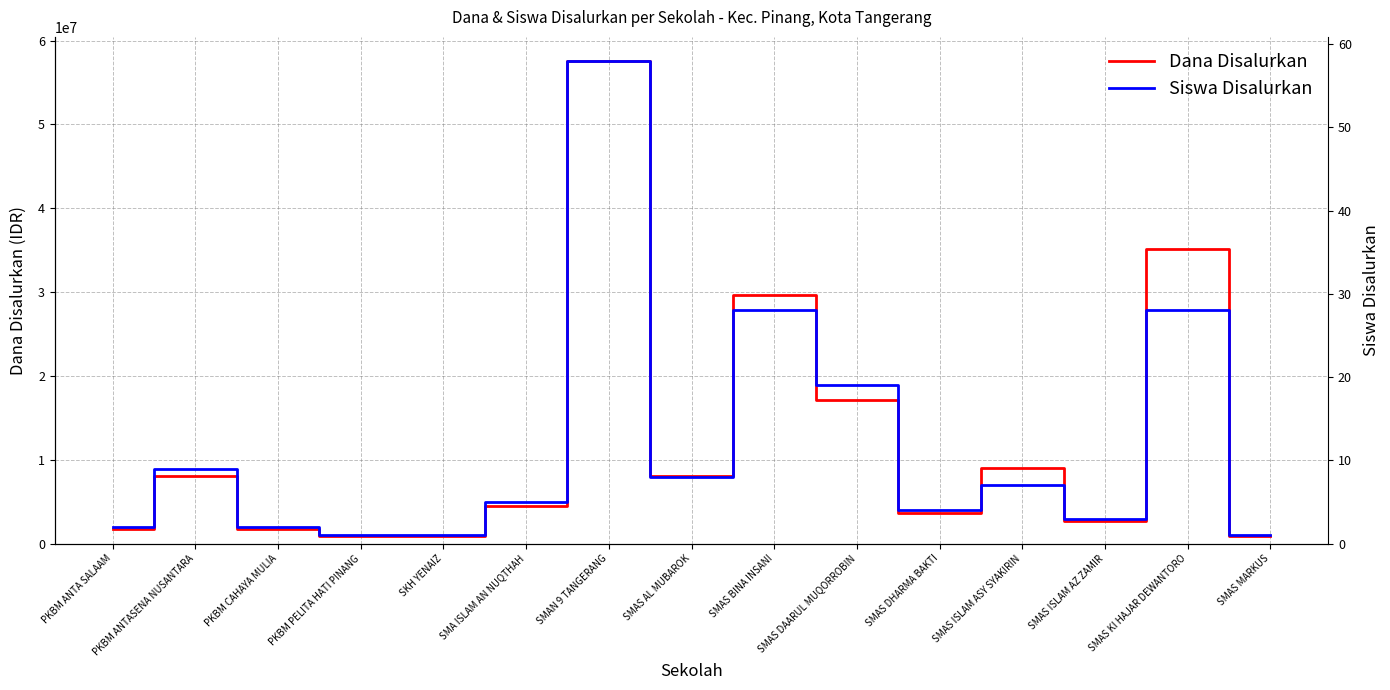

At how many categories does at least one series exceed 43861946?

1